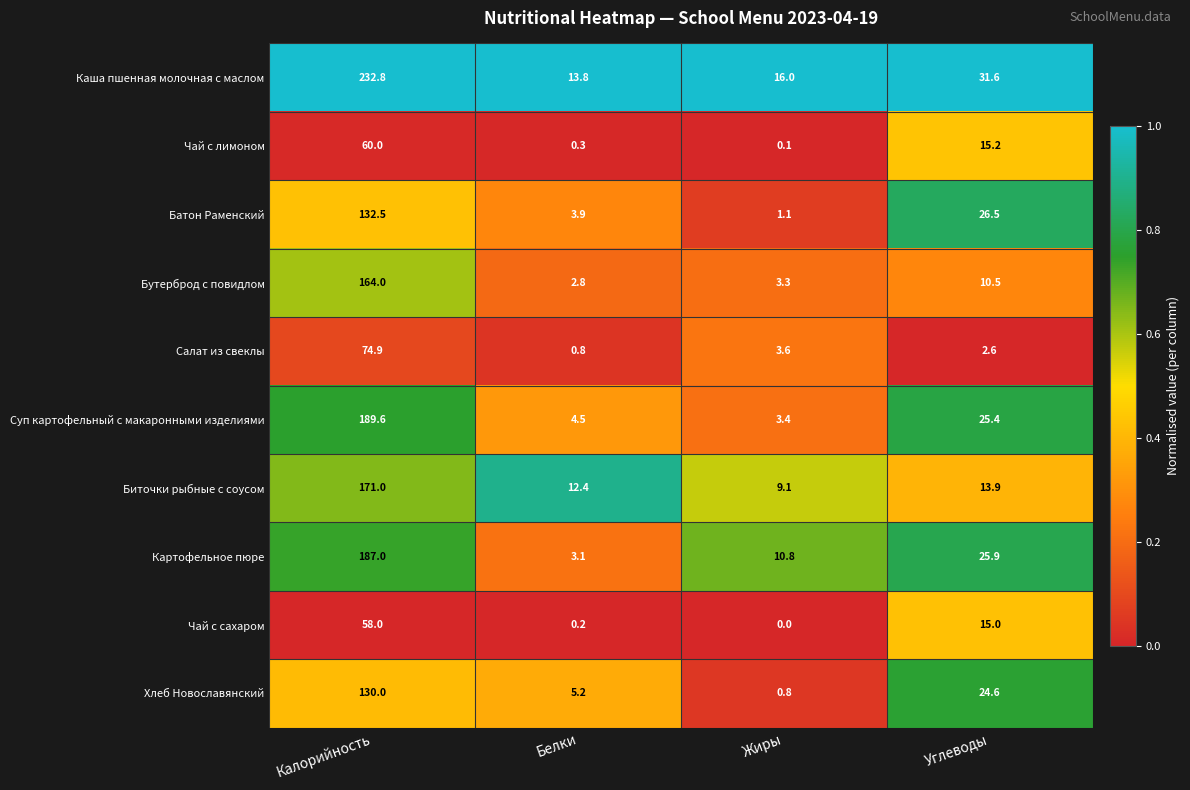

Which category has the highest value in the Картофельное пюре series?

Калорийность